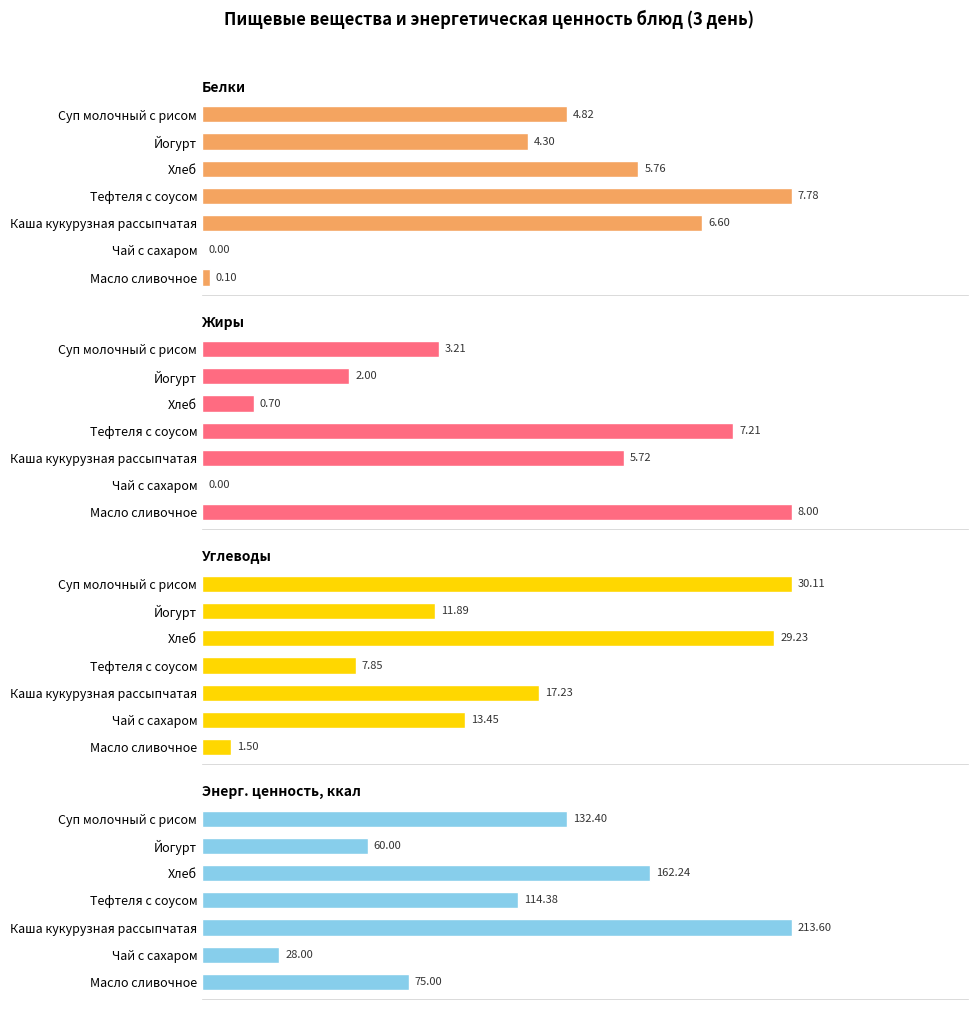

What is the greatest value displayed?

213.6